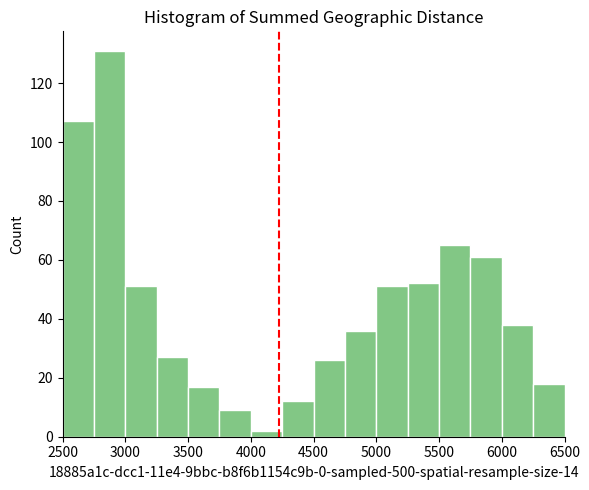

Reading left to right, transcribe this chart: for each bar, give the range it covers on the x-axis and its height. The values are not printed on the chart, so give them approximately, as read against the axis.

2500 to 2750: 108
2750 to 3000: 132
3000 to 3250: 52
3250 to 3500: 28
3500 to 3750: 18
3750 to 4000: 10
4000 to 4250: 2
4250 to 4500: 12
4500 to 4750: 26
4750 to 5000: 36
5000 to 5250: 52
5250 to 5500: 52
5500 to 5750: 66
5750 to 6000: 62
6000 to 6250: 38
6250 to 6500: 18